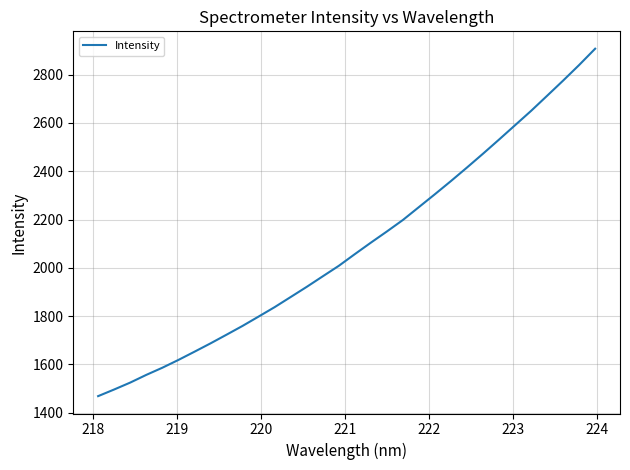

What is the smallest value displayed?

1468.9